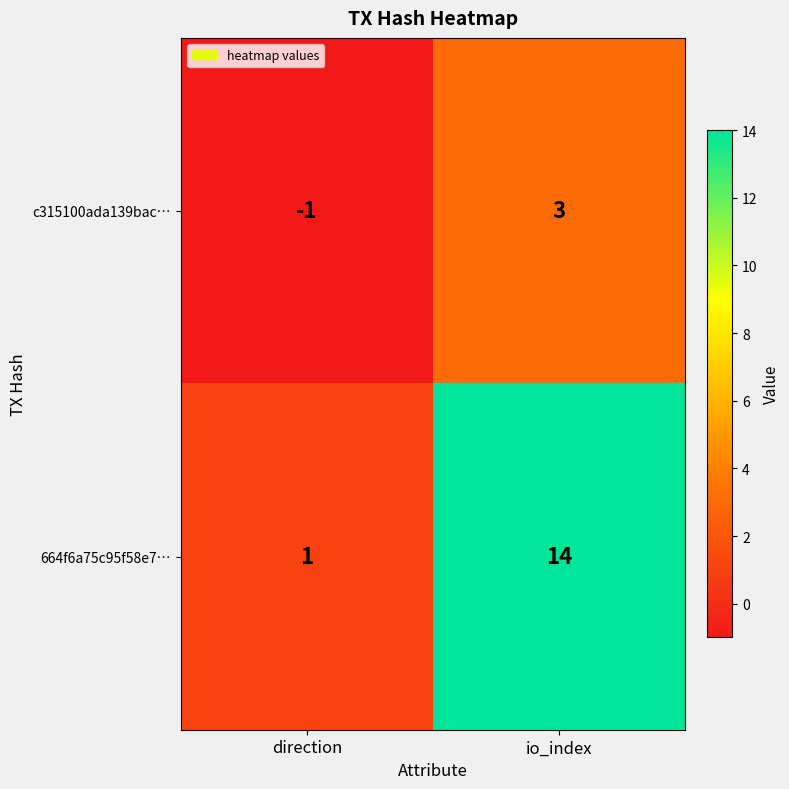

Which series changed the most between direction and io_index?

664f6a75c95f58e7…